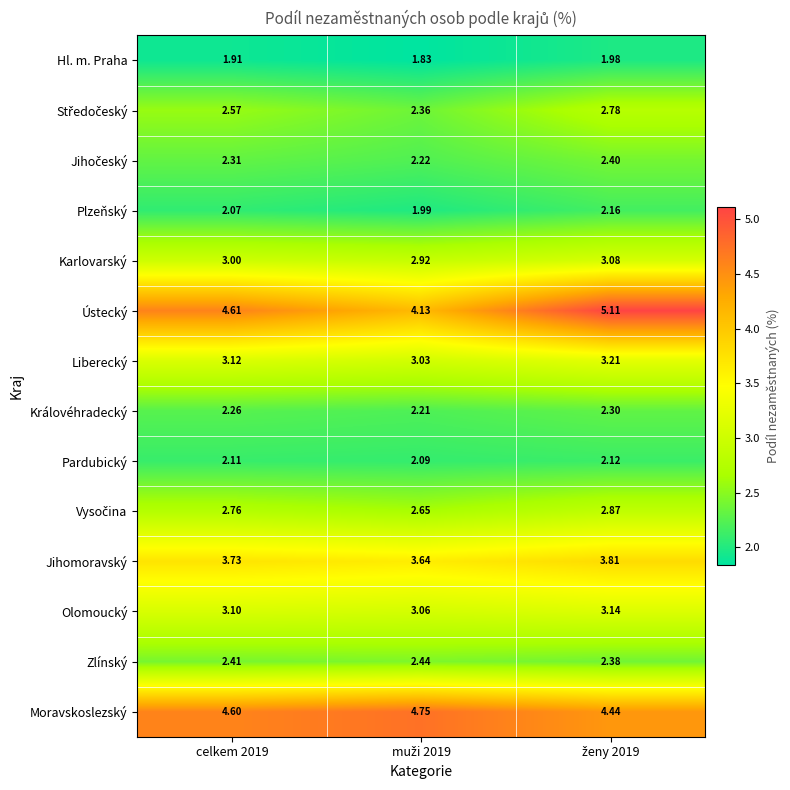

Which series has the largest total across all categories?

Ústecký